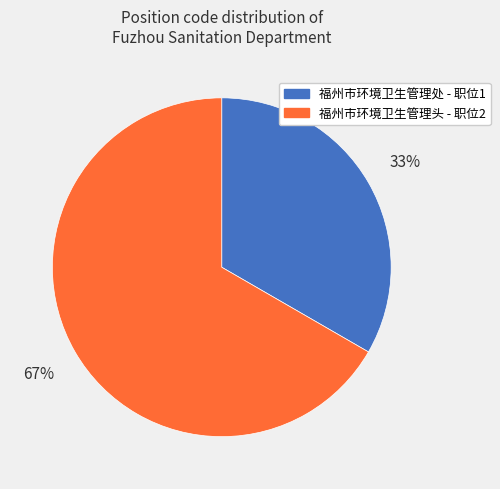

Is there any slice that represents more than half of the pie?

Yes